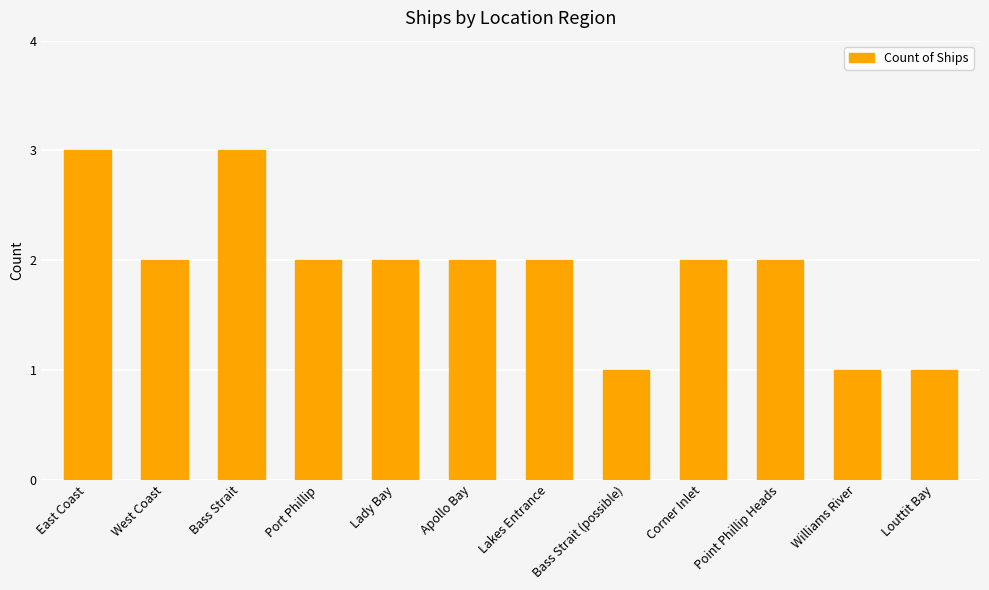

Does the chart contain any negative values?

No